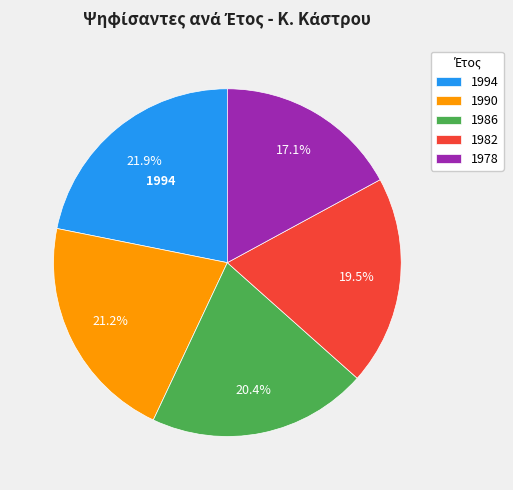

Is it true that 1978 is 31% of the pie?

False